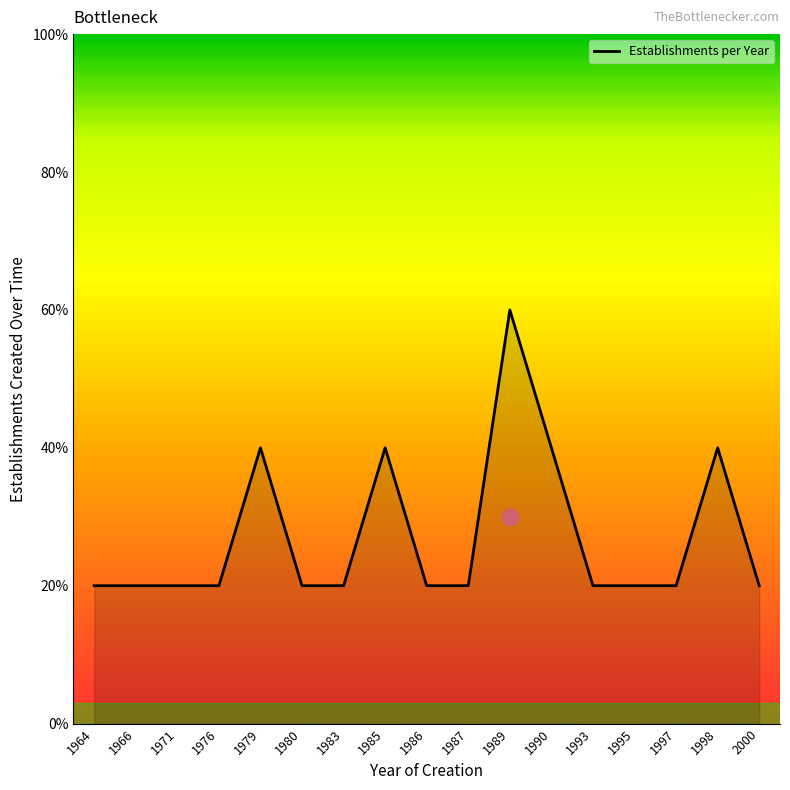

List the labels in order of value, largest first.

1989, 1979, 1985, 1990, 1998, 1964, 1966, 1971, 1976, 1980, 1983, 1986, 1987, 1993, 1995, 1997, 2000